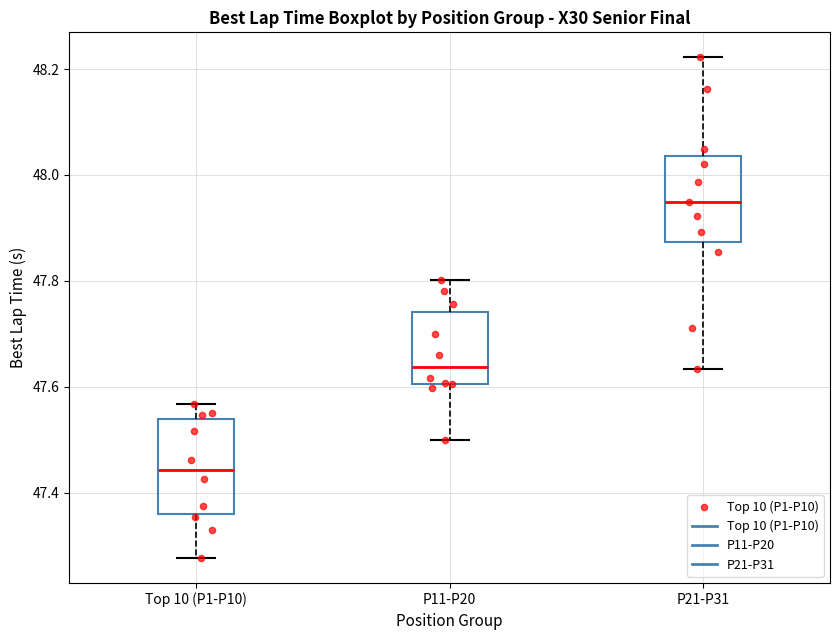

Which box's median line is the lowest?

Top 10 (P1-P10)